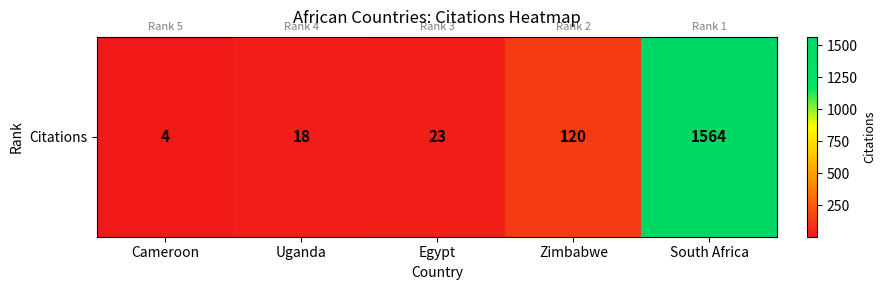

True or false: the data shows 2 at Cameroon.

False